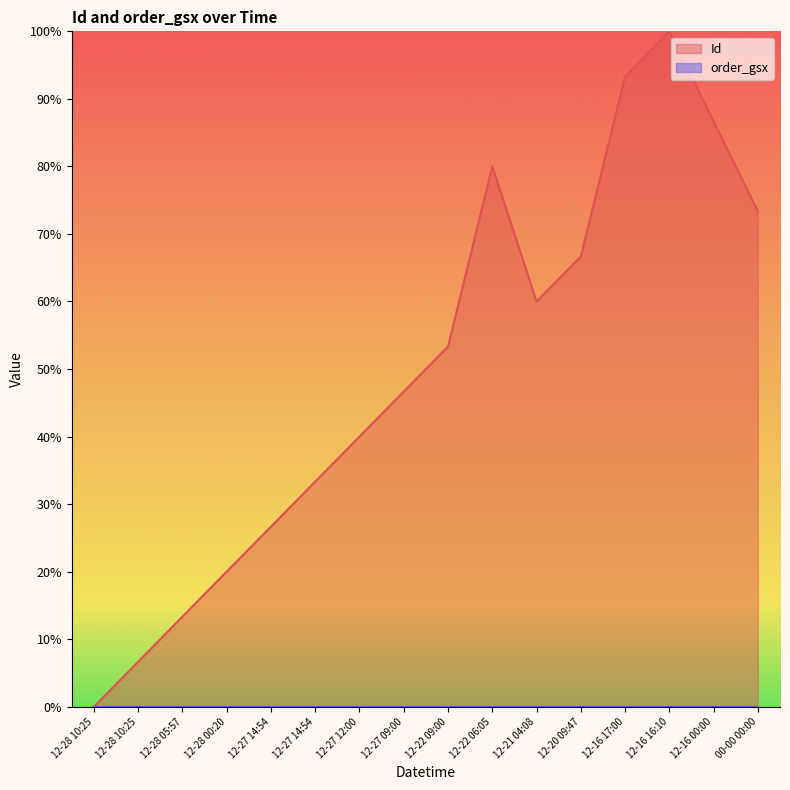

What is the difference between the values at 12-27 14:54 and 12-28 00:20?

6.7